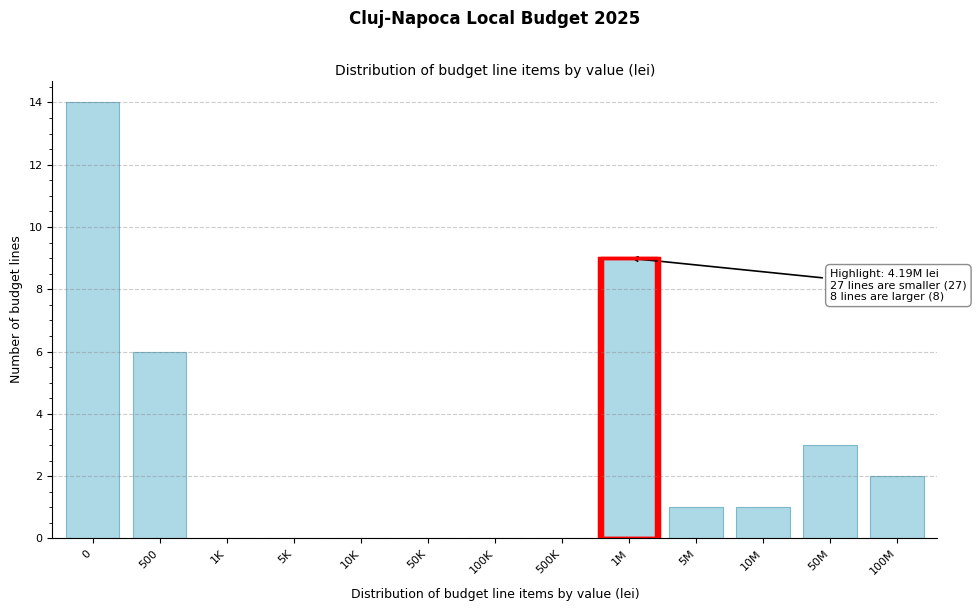

Reading left to right, extract all data points from this chart.

0=14	500=6	1K=0	5K=0	10K=0	50K=0	100K=0	500K=0	1M=9	5M=1	10M=1	50M=3	100M=2